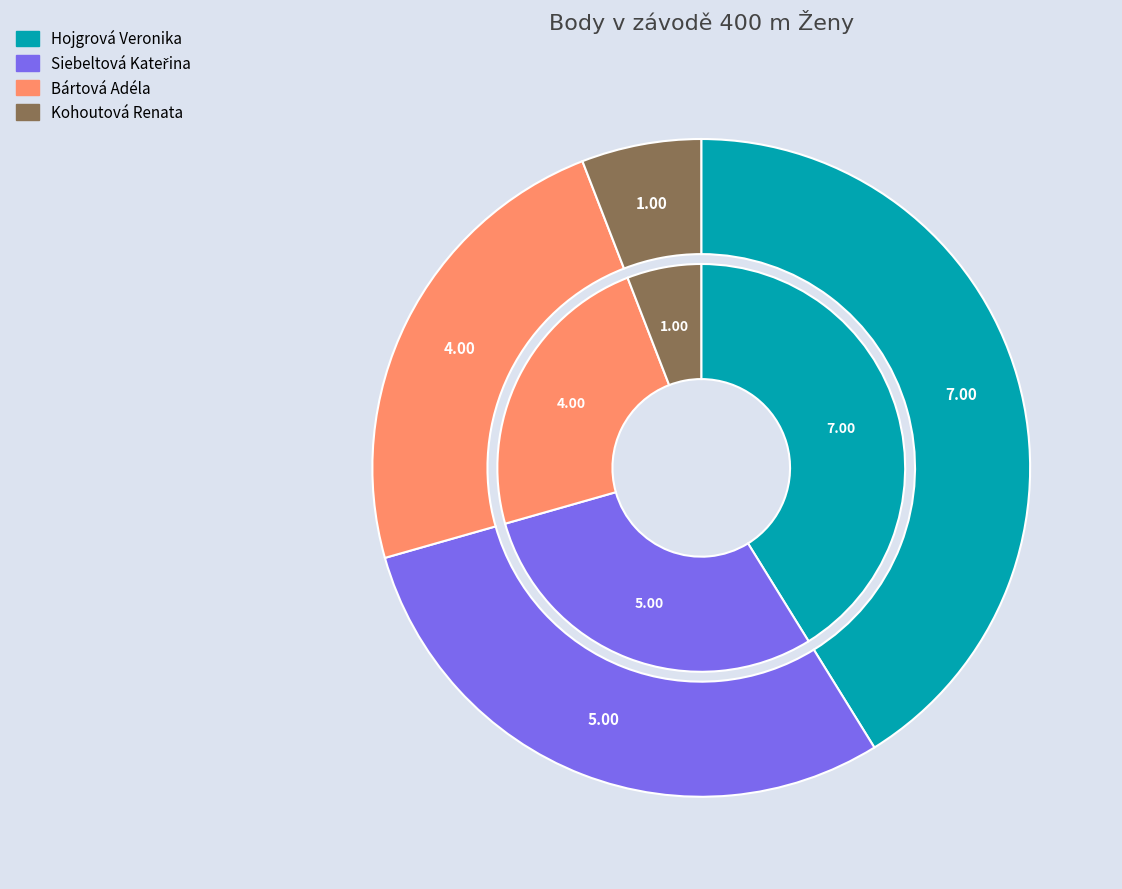

How many slices are in this pie chart?

4